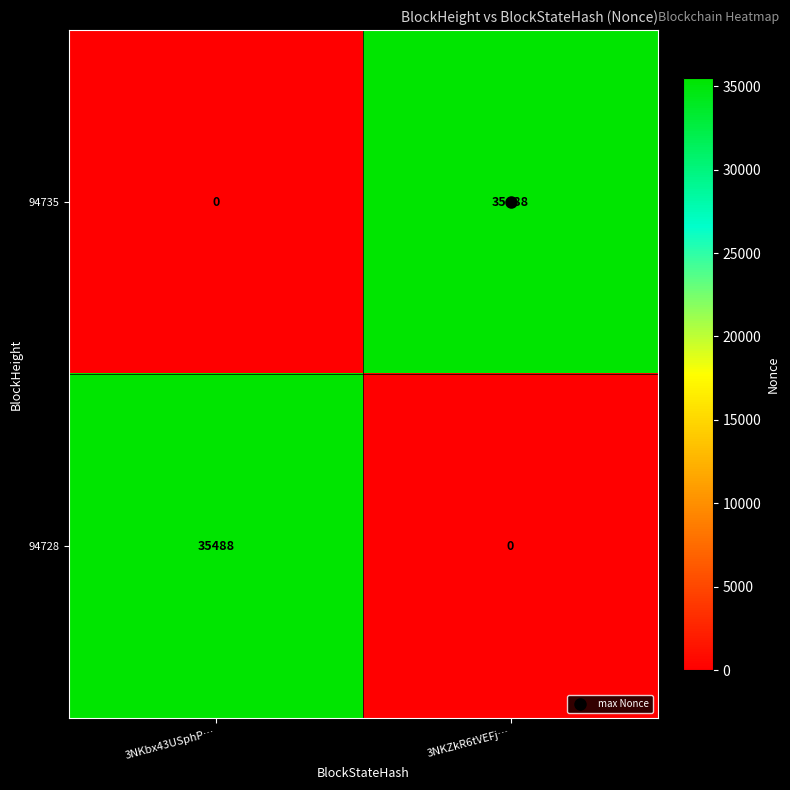

What value does the 94728 series have at 3NKbx43USphP…?

35488